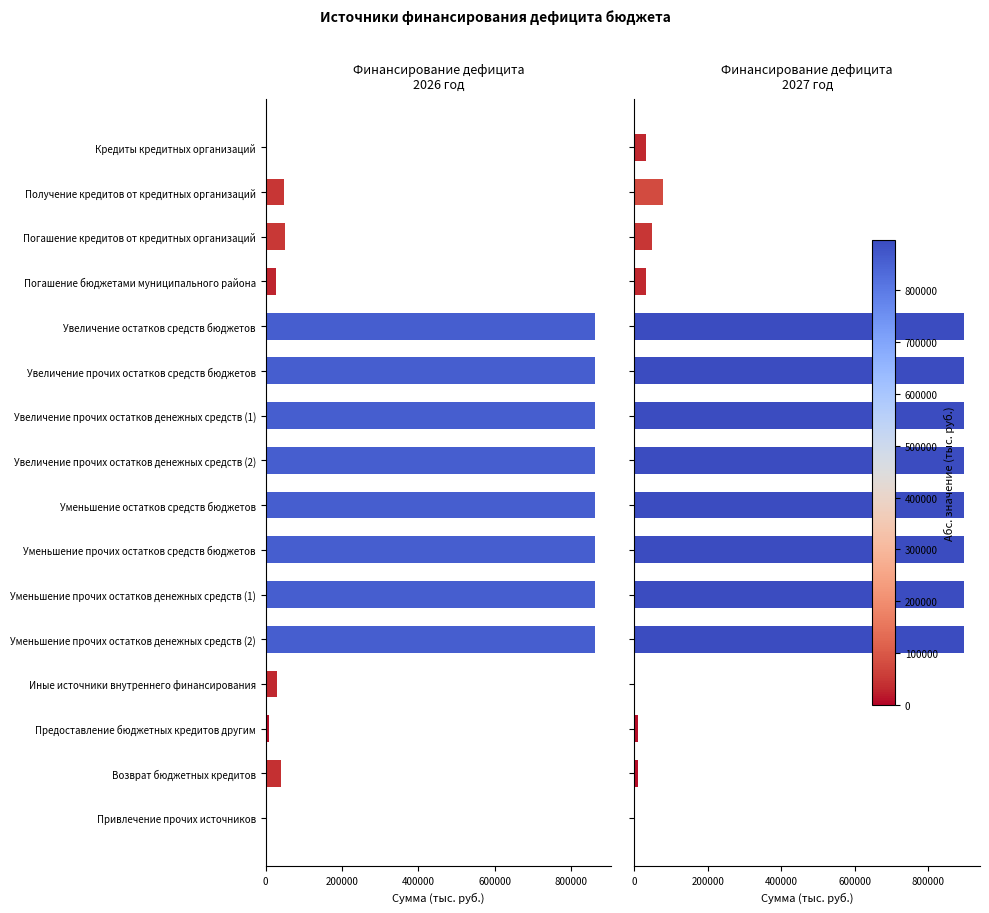

What is the value of the 2026 год bar at the 5th from the left?

861697.0